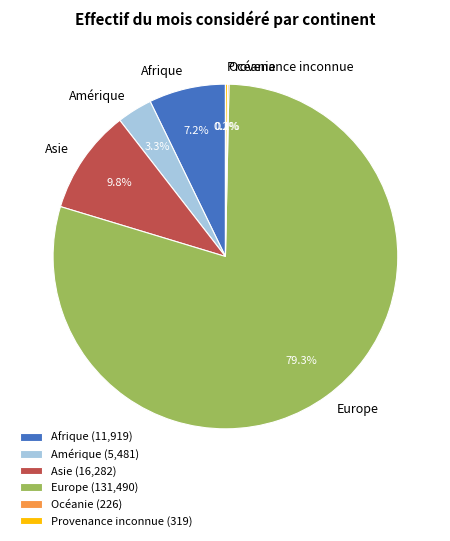

Is Europe the majority of the pie?

Yes